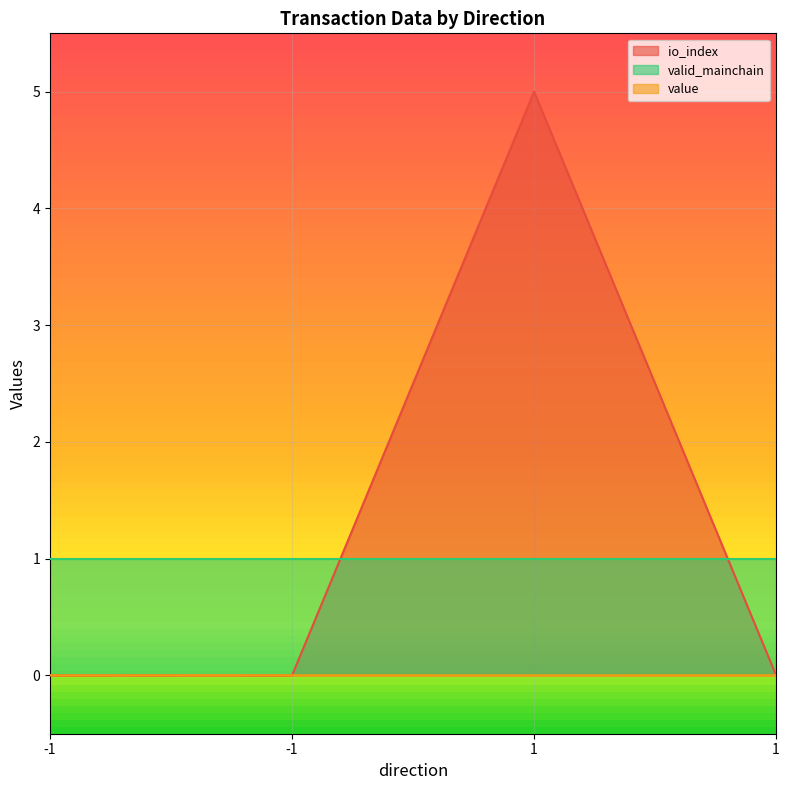

What is the difference between the io_index values at 1 and -1?

5.0